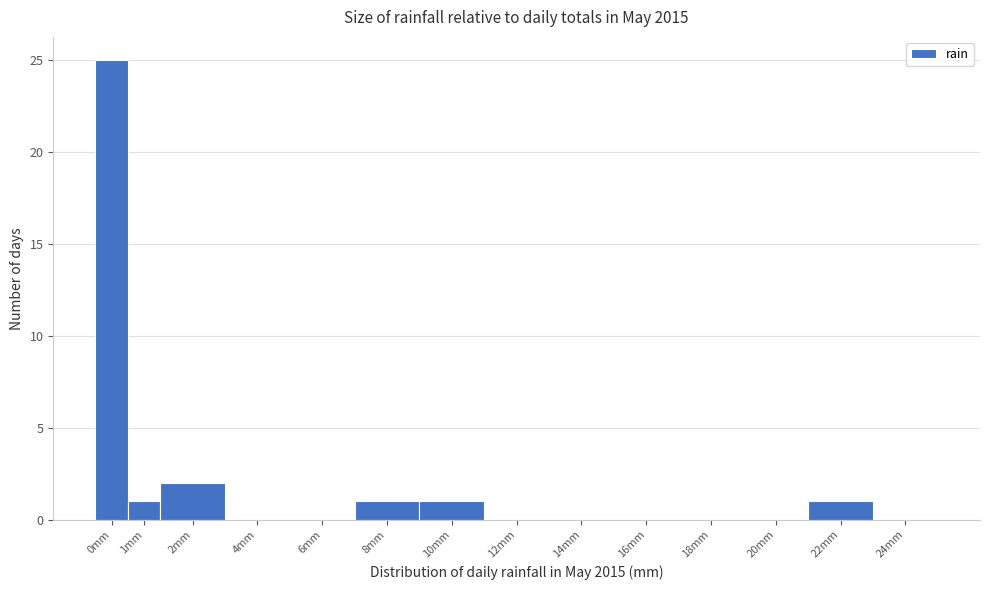

Reading left to right, extract all data points from this chart.

0mm=25	1mm=1	2mm=2	4mm=0	6mm=0	8mm=1	10mm=1	12mm=0	14mm=0	16mm=0	18mm=0	20mm=0	22mm=1	24mm=0